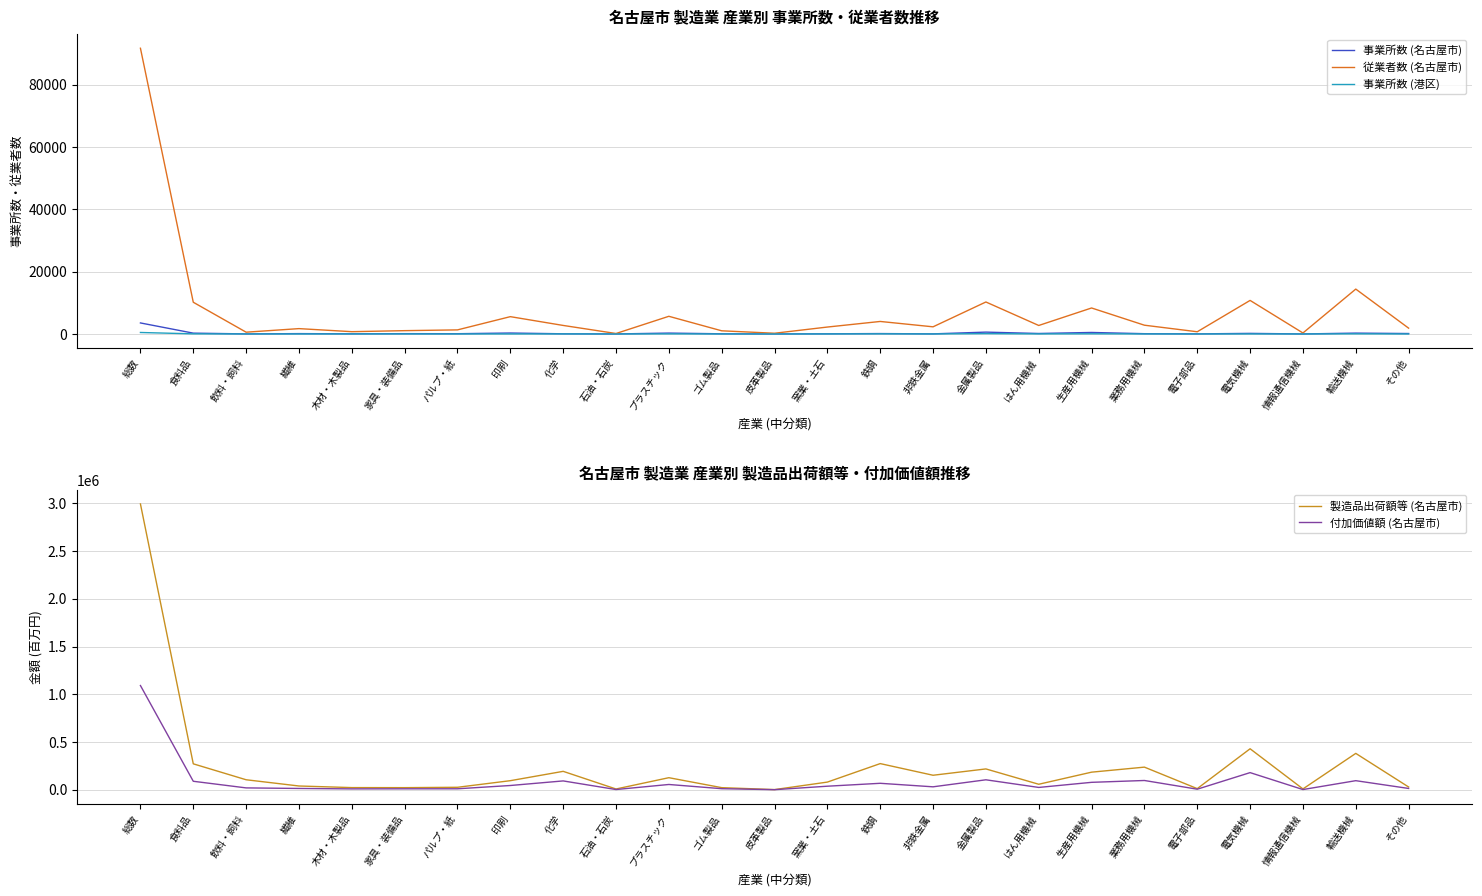

What is the difference between the second highest and minimum values in the 付加価値額 (名古屋市) series?

178641